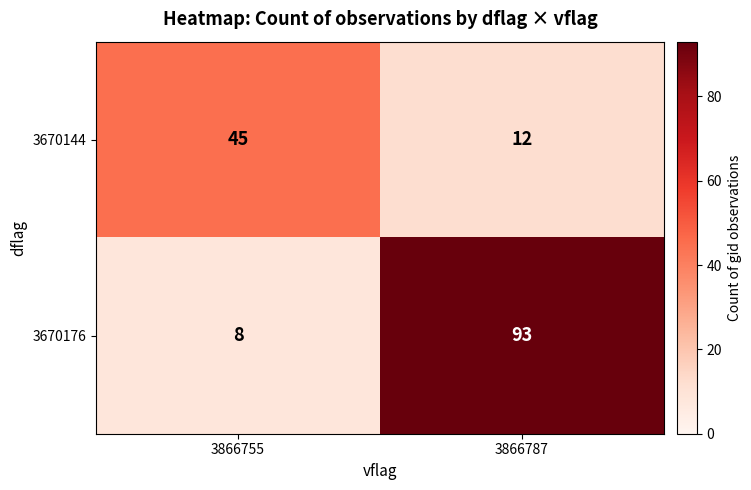

What is the greatest value displayed?

93